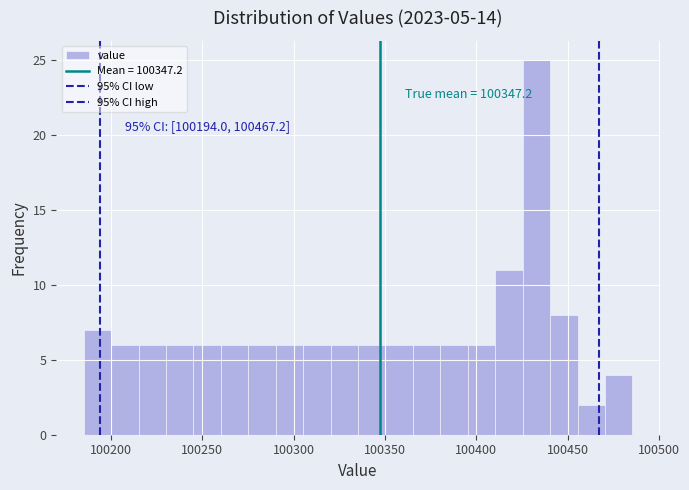

Read against the x-axis, roughly where is the centre of the tallest bar?

100435